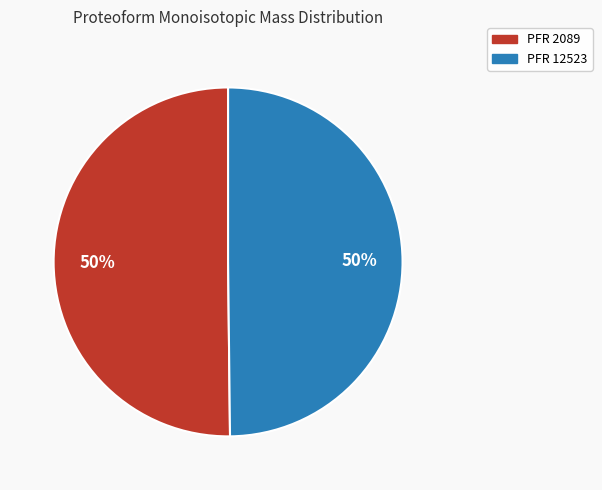

To the nearest percent, what is the average slice percentage?

50%